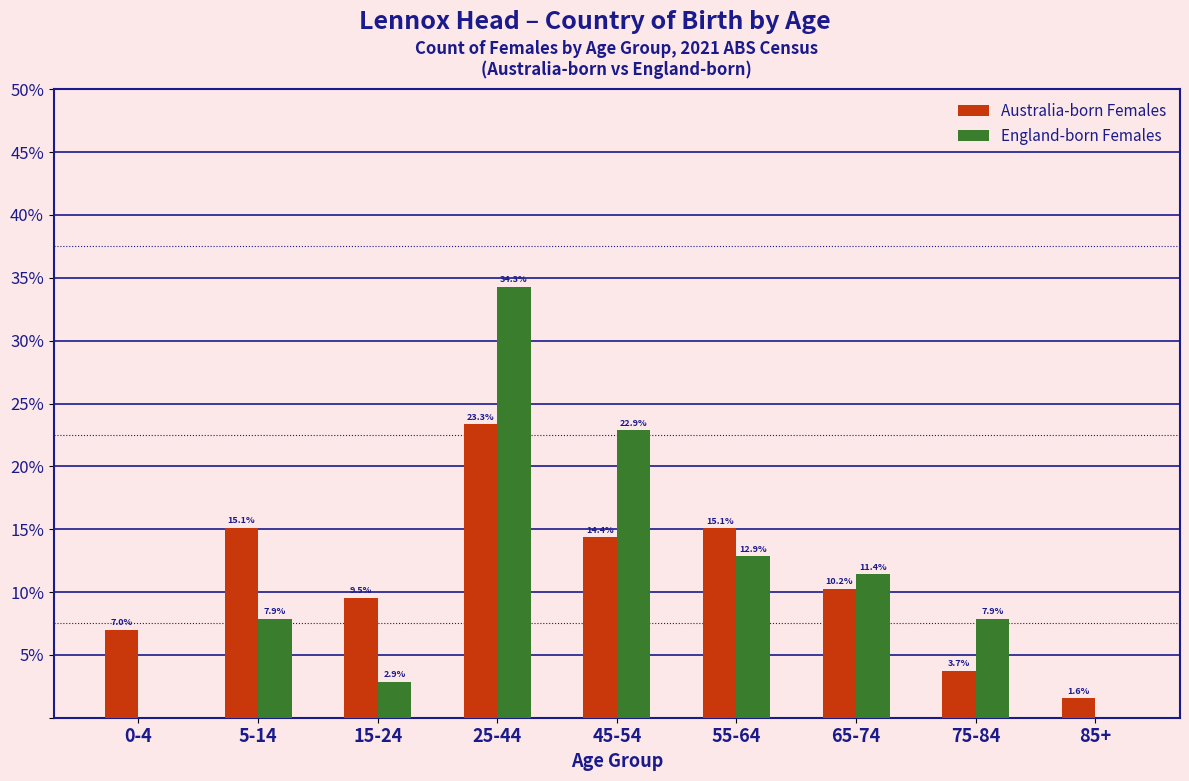

Reading right to left, transcribe all the data shown in this chart.

Australia-born Females: 85+=1.6	75-84=3.7	65-74=10.2	55-64=15.1	45-54=14.4	25-44=23.3	15-24=9.5	5-14=15.1	0-4=7.0
England-born Females: 85+=0.0	75-84=7.9	65-74=11.4	55-64=12.9	45-54=22.9	25-44=34.3	15-24=2.9	5-14=7.9	0-4=0.0